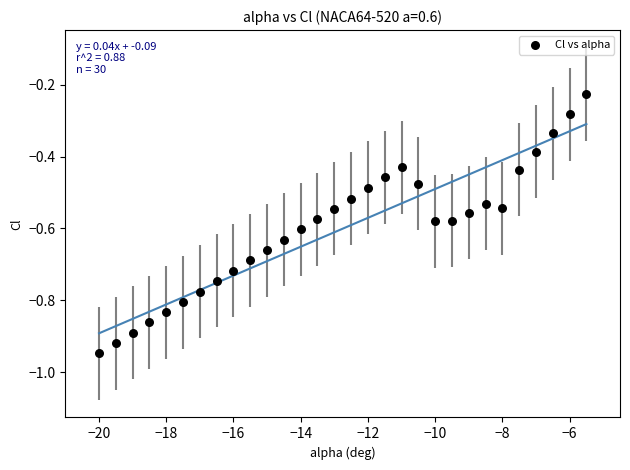

What is the range of Y values (max minus min)?

0.7